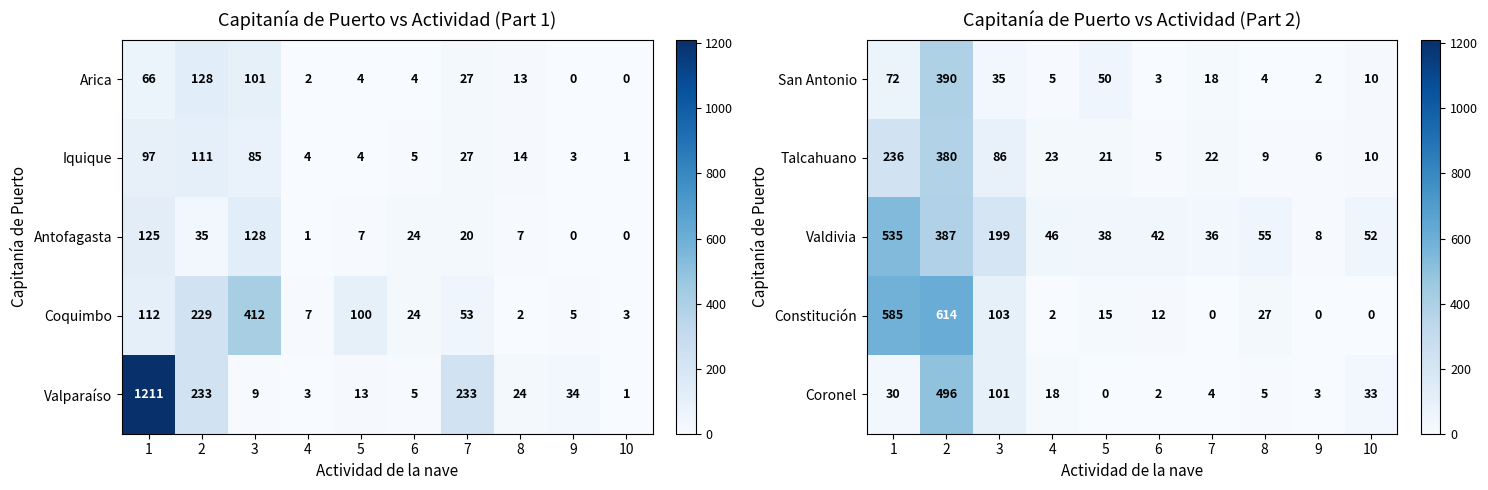

The Constitución series shows -381 at 9. True or false?

False